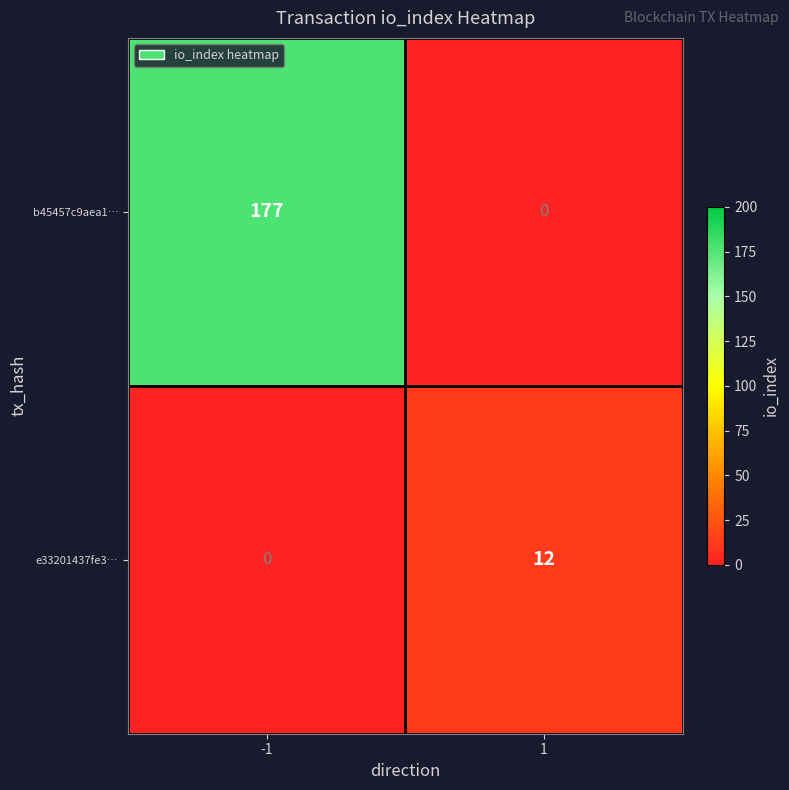

Reading left to right, what are all the values shown in this chart?

b45457c9aea1…: -1=177	1=0
e33201437fe3…: -1=0	1=12